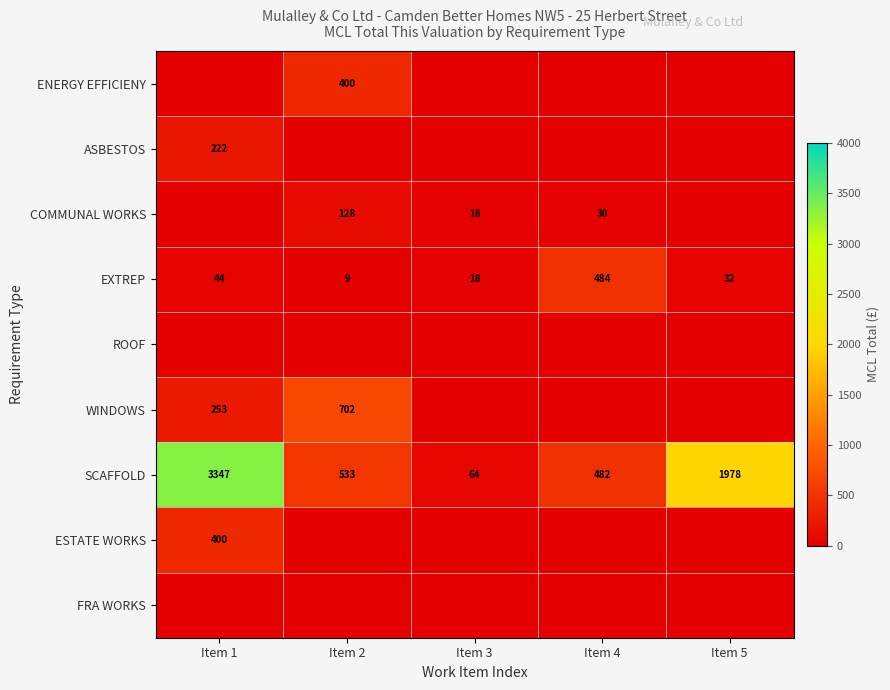

What is the difference between the EXTREP values at Item 1 and Item 3?

26